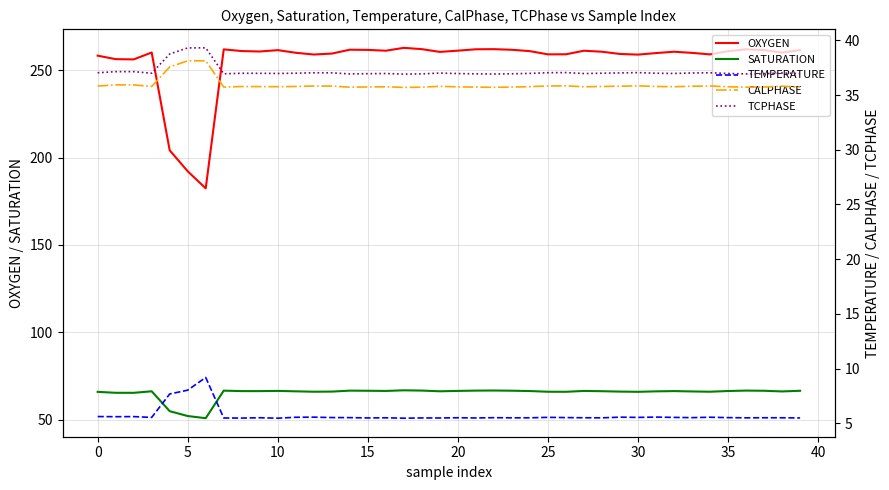

What is the label of the 37th point from the left?

36